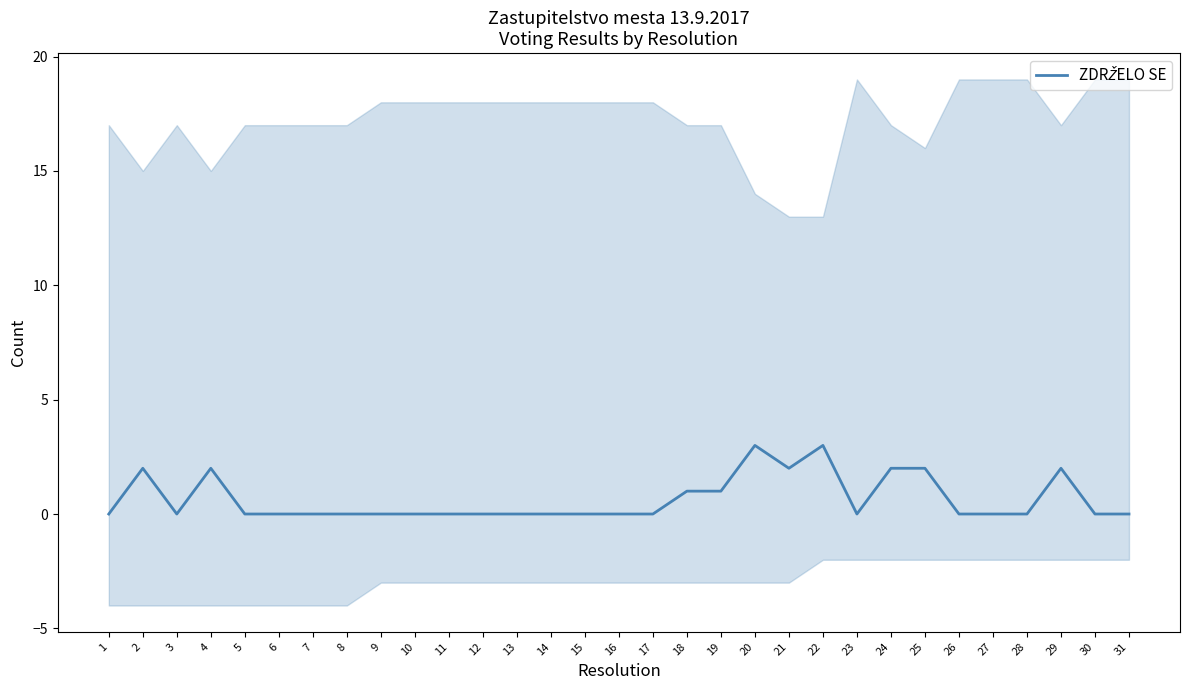

At which category does the data reach its first local valley?

3